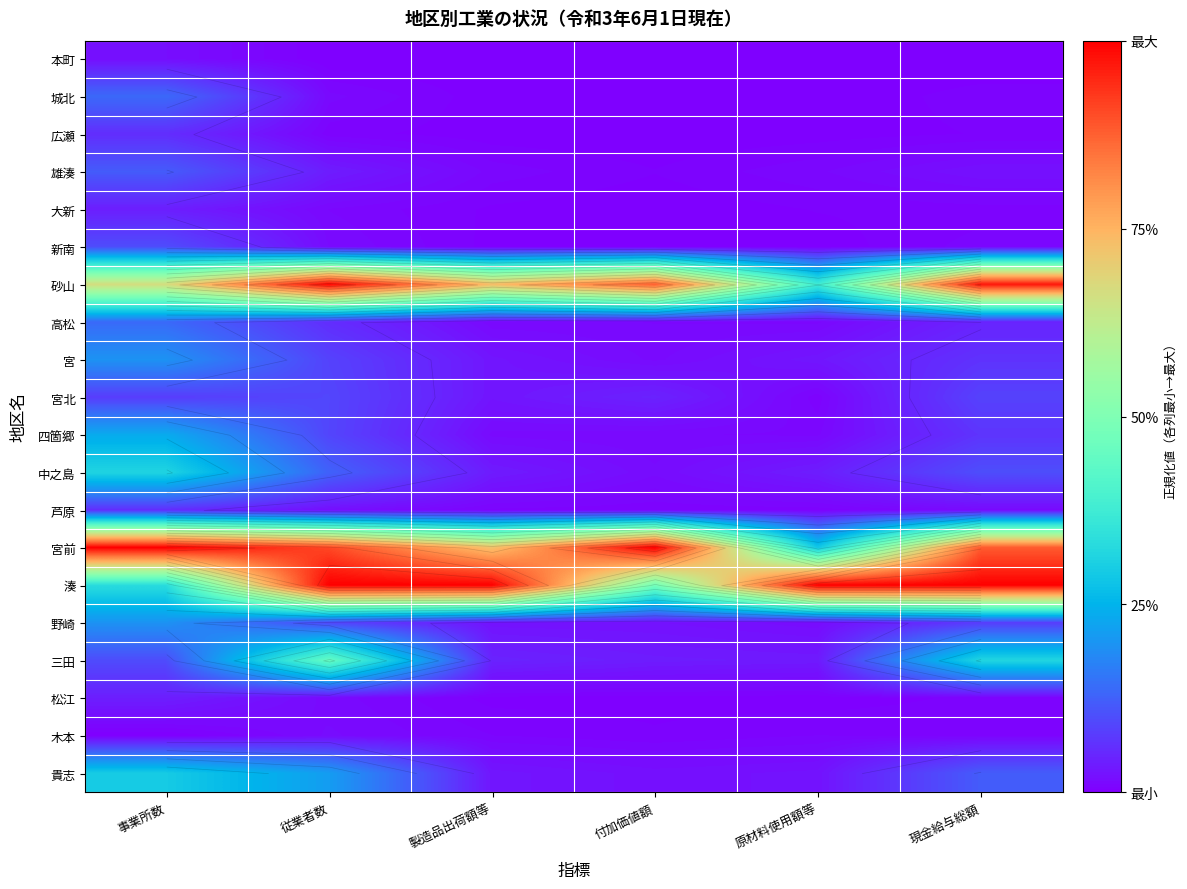

What is the difference between the highest and lowest values at 原材料使用額等?

1.0